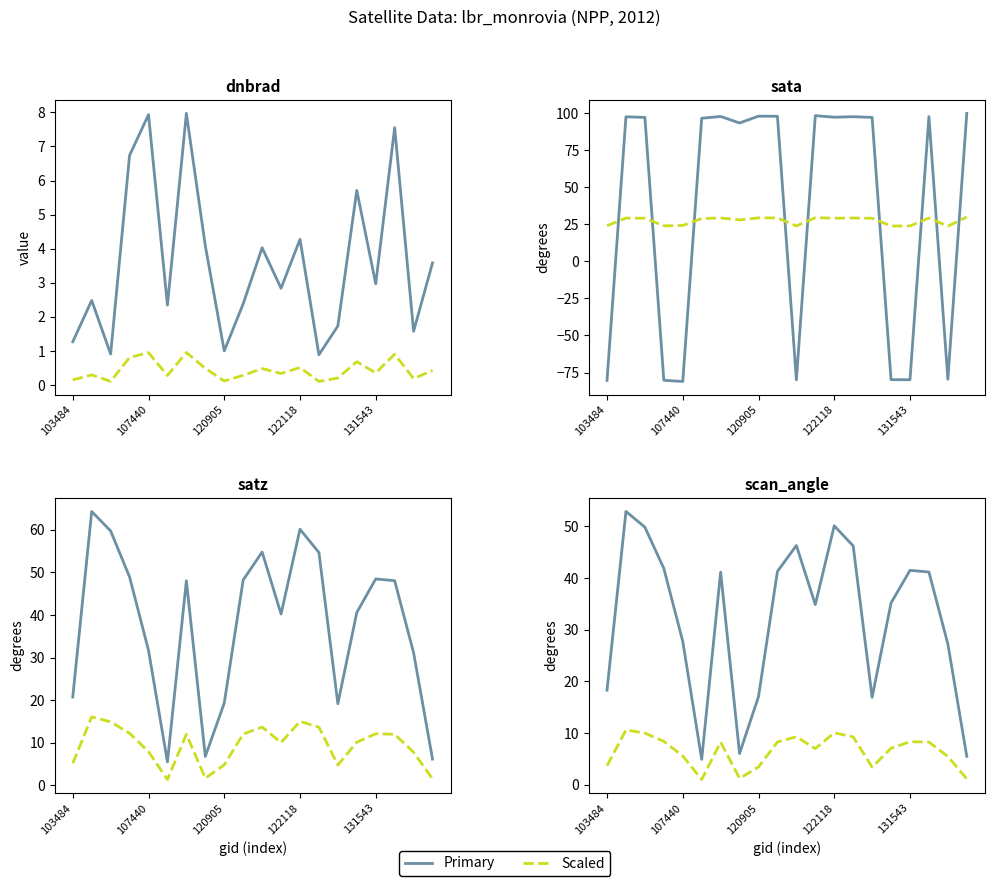

What is the value of the sata point at the 15th from the left?

97.3